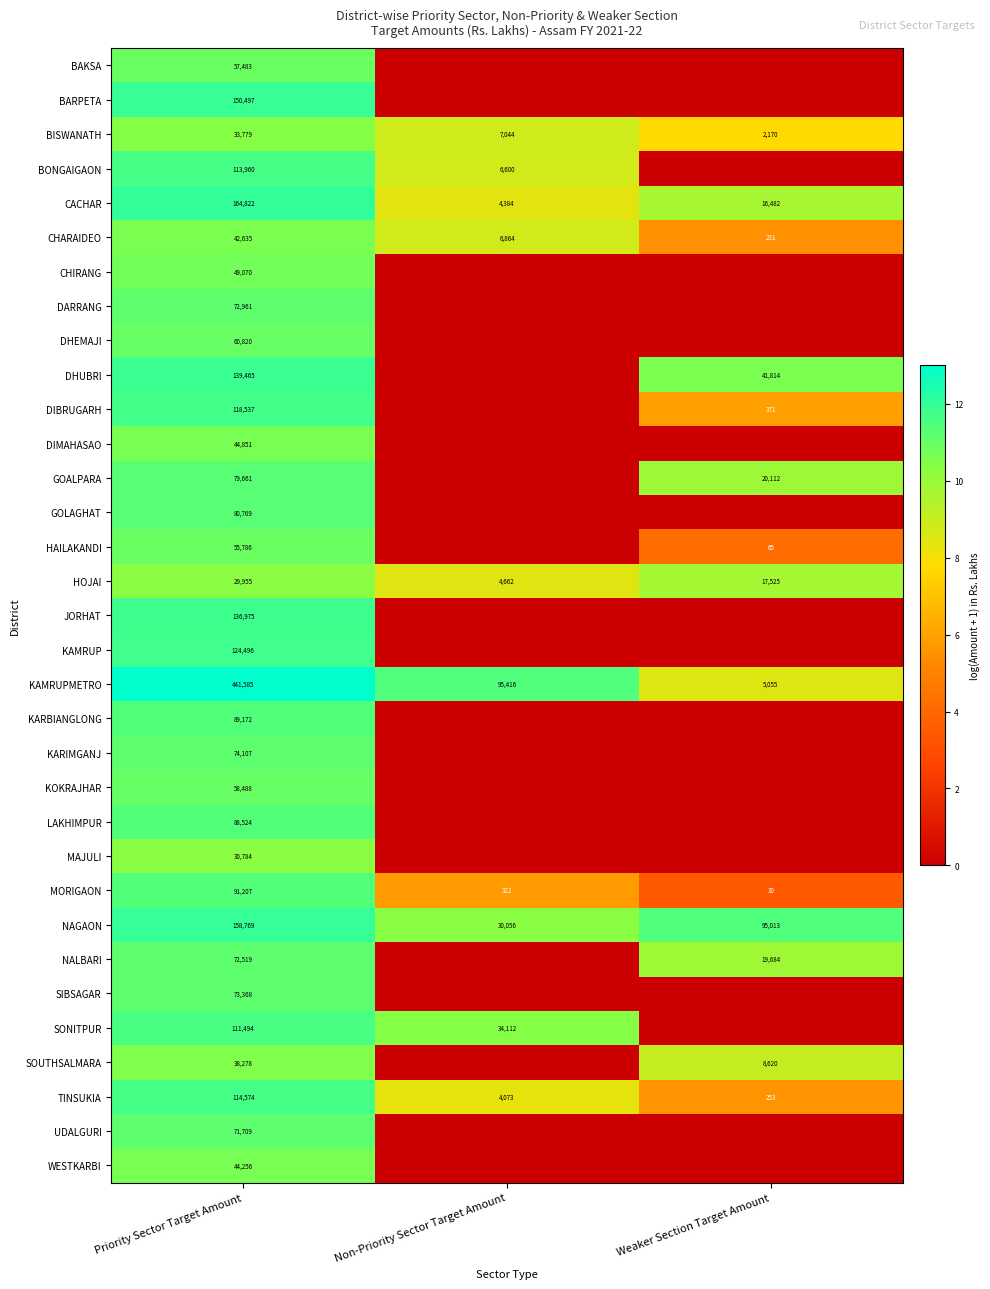

Is the value of KAMRUPMETRO at Priority Sector Target Amount greater than the value of GOALPARA at Priority Sector Target Amount?

Yes